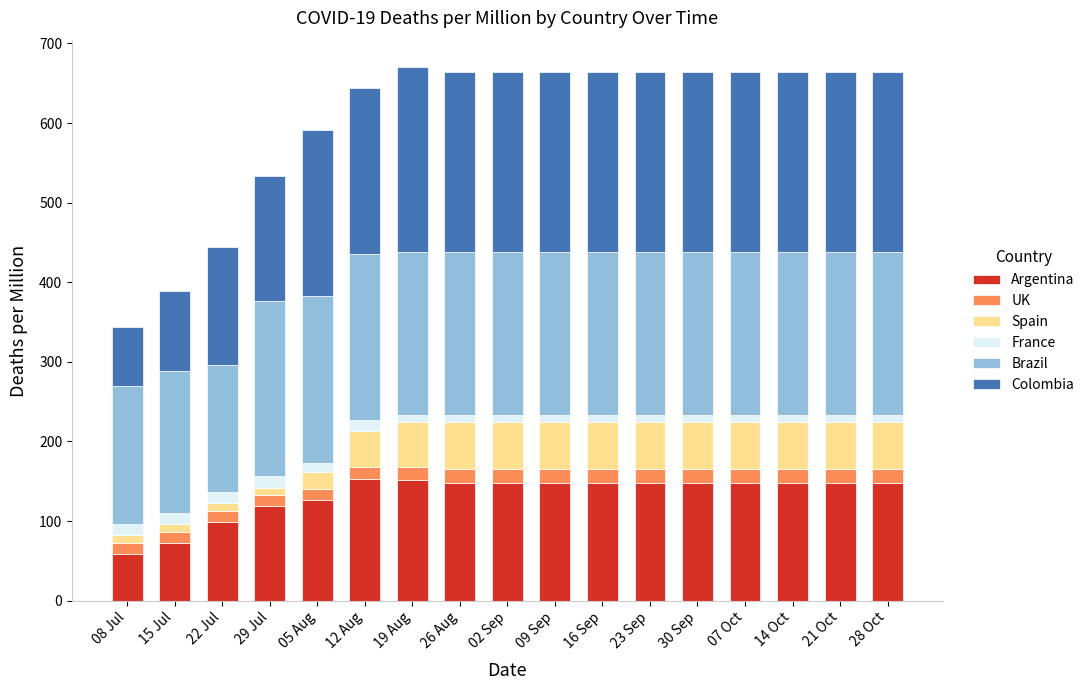

What is the highest value of the Argentina series?

153